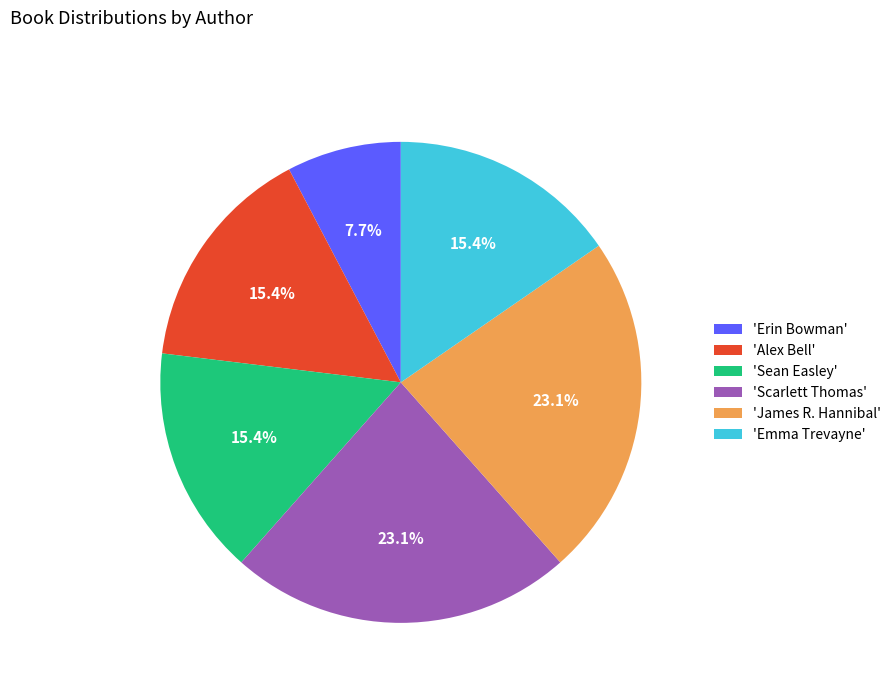

Combined, do 'Erin Bowman' and 'Alex Bell' account for over 50%?

No